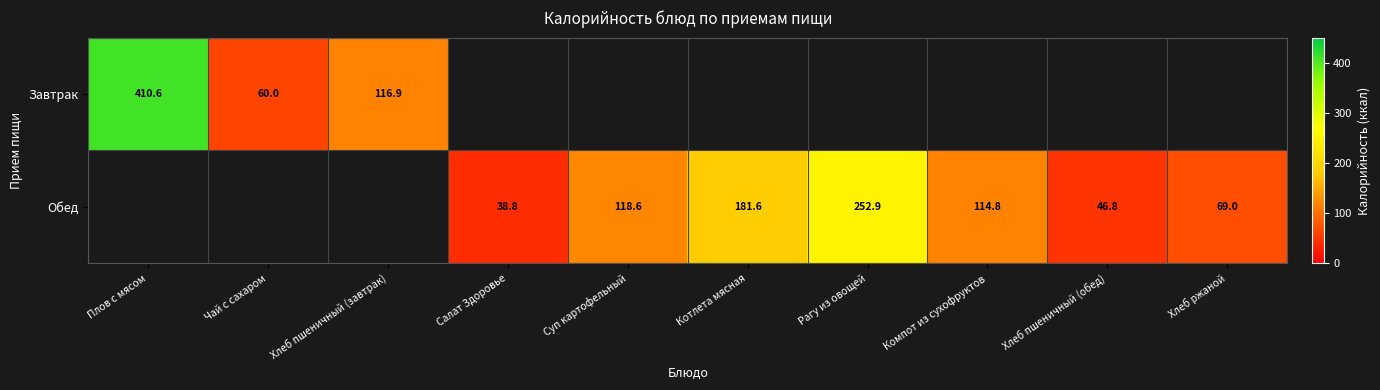

How many series are shown in this chart?

2